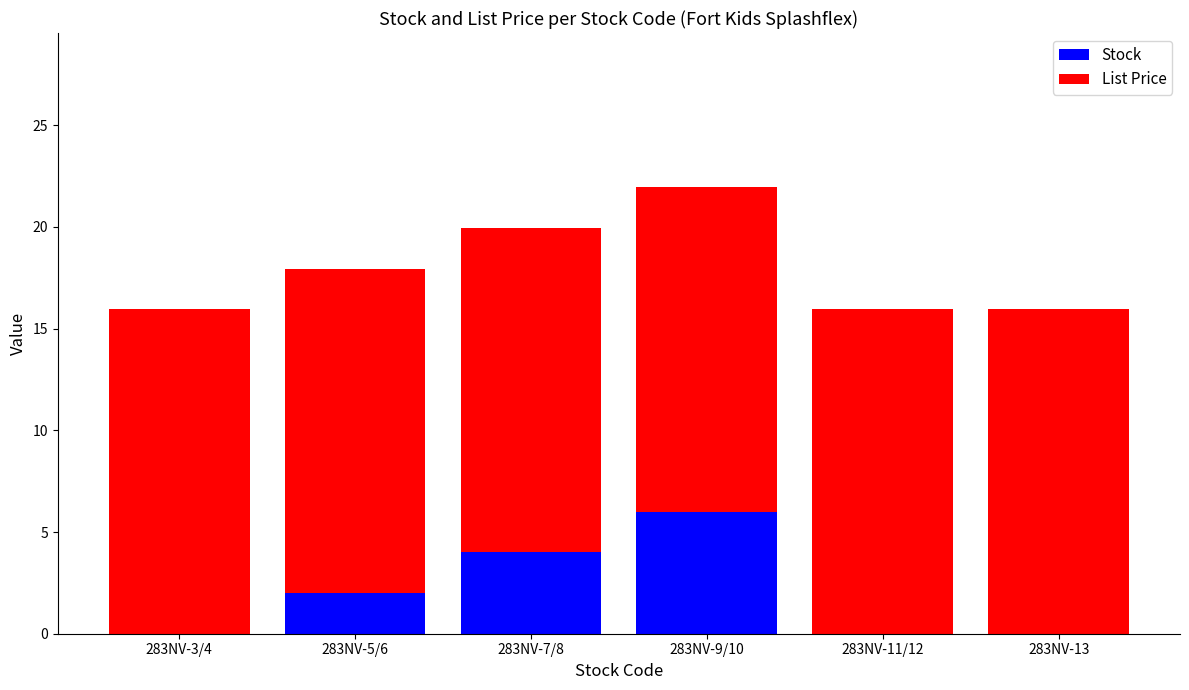

The value of Stock at 283NV-3/4 is -3.9. True or false?

False